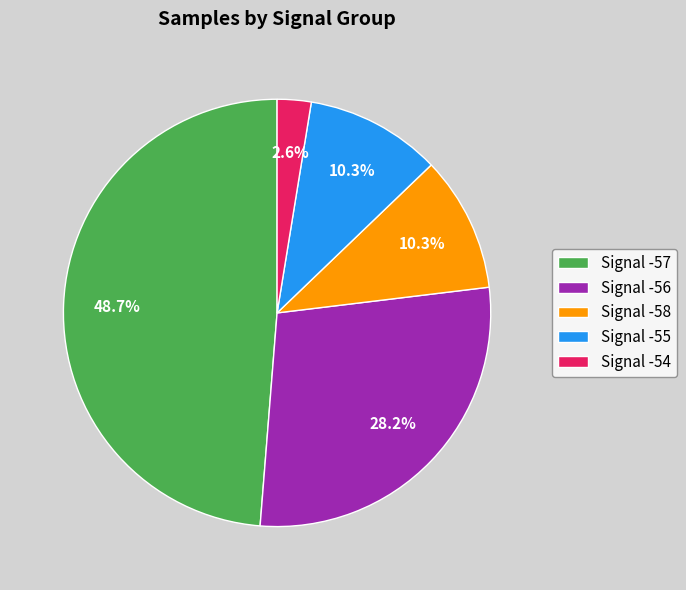

How many segments does this pie chart have?

5